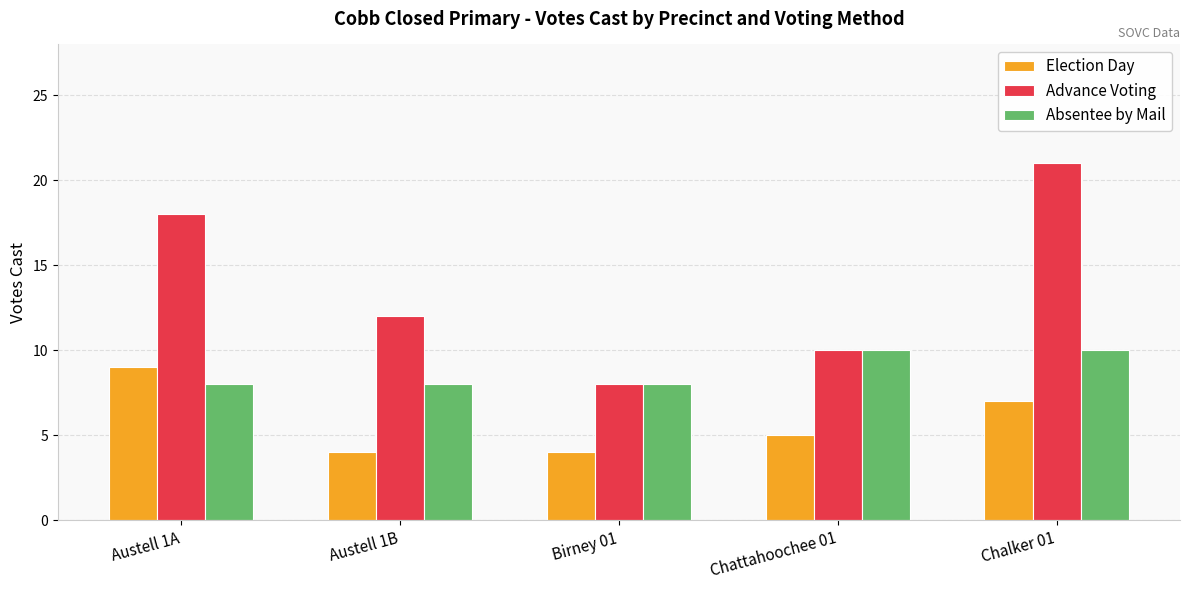

What is the average value of the Absentee by Mail series?

9